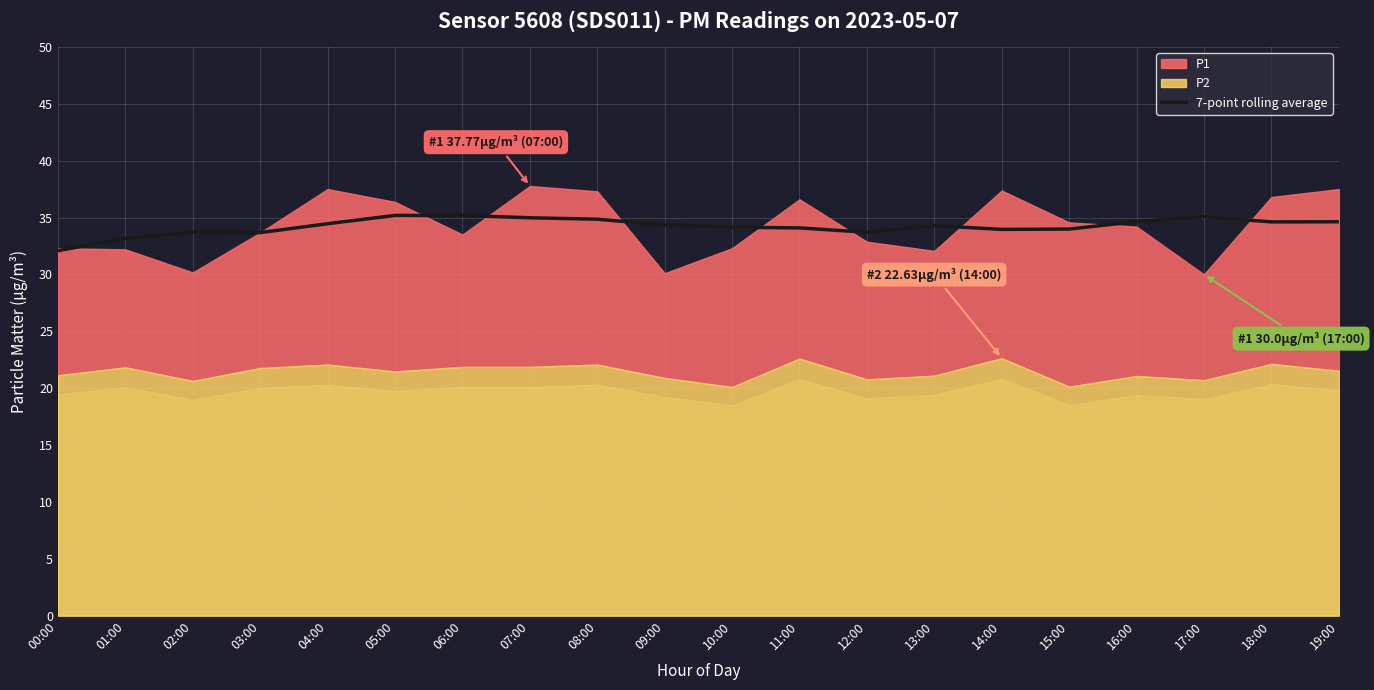

How many data points are above 34?

13